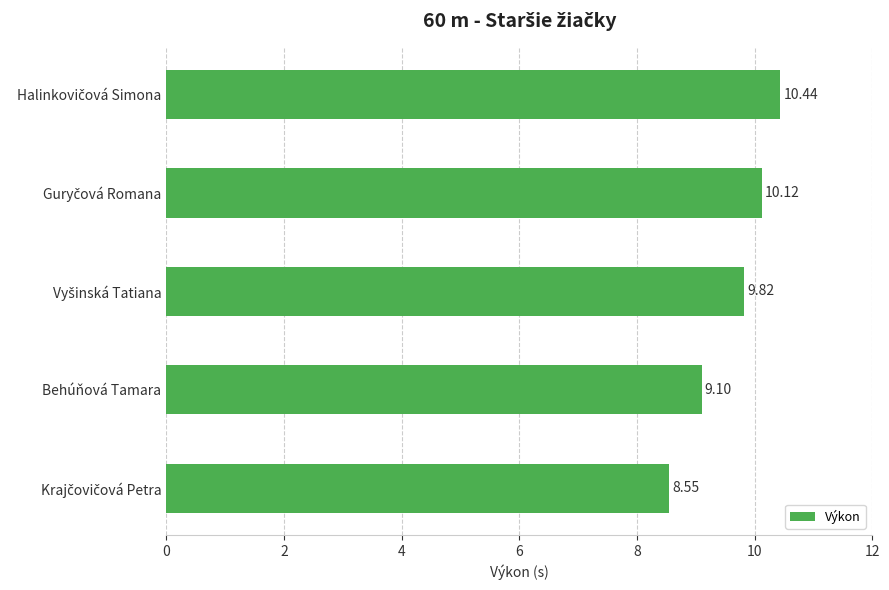

What is the average value?

9.6